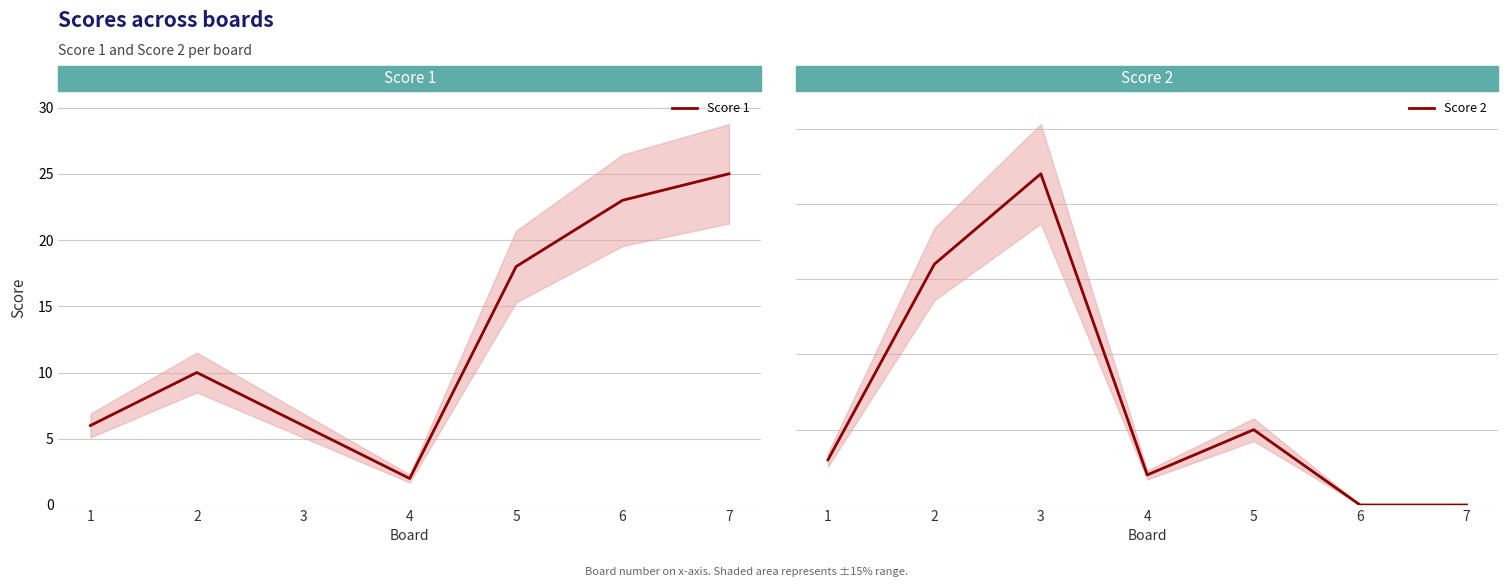

Is the value of Score 2 at 5 greater than the value of Score 1 at 1?

No